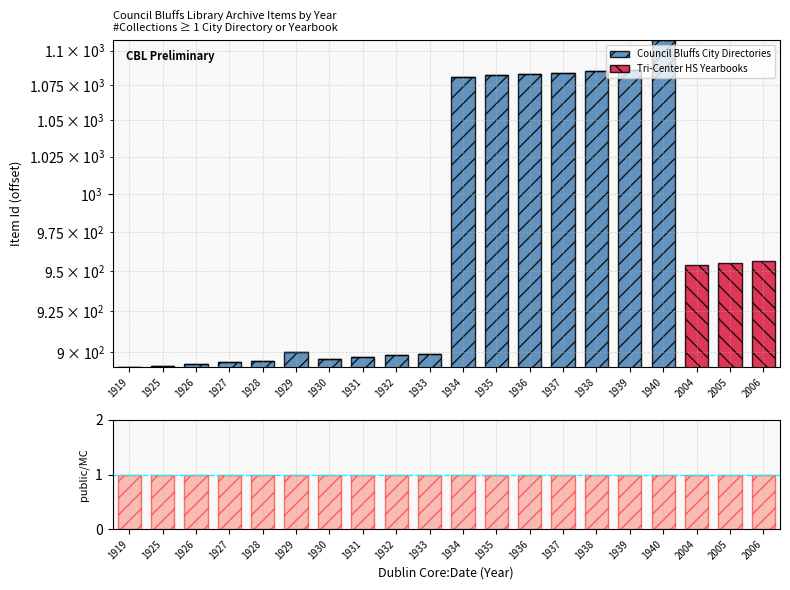

The Tri-Center HS Yearbooks series shows -545 at 1928. True or false?

False